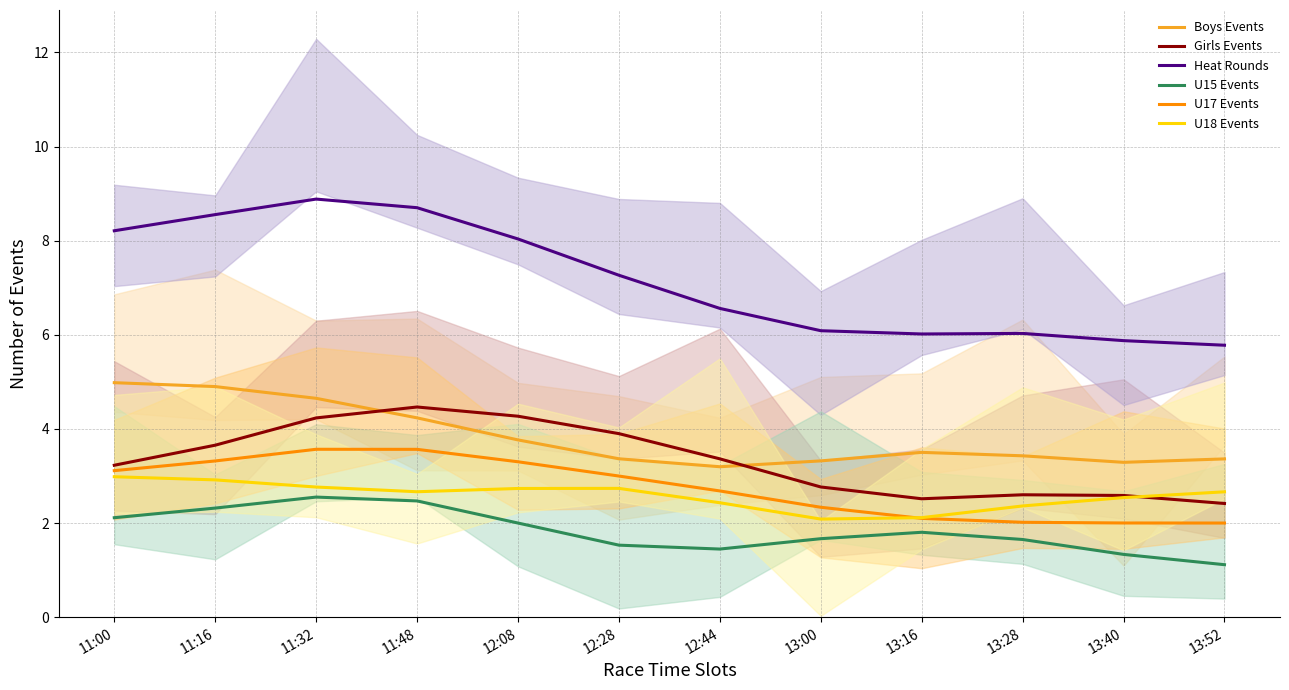

Between 13:00 and 13:28, which is larger?

13:28